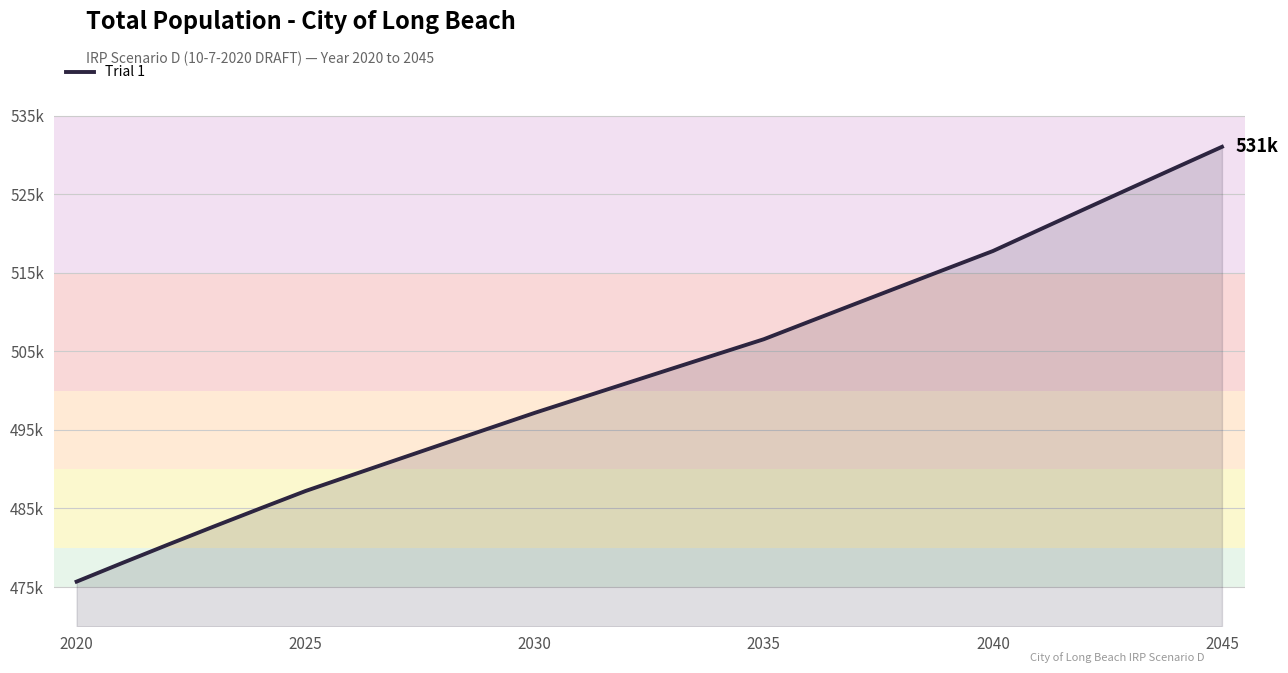

Is this an area chart (filled region under the line)?

Yes